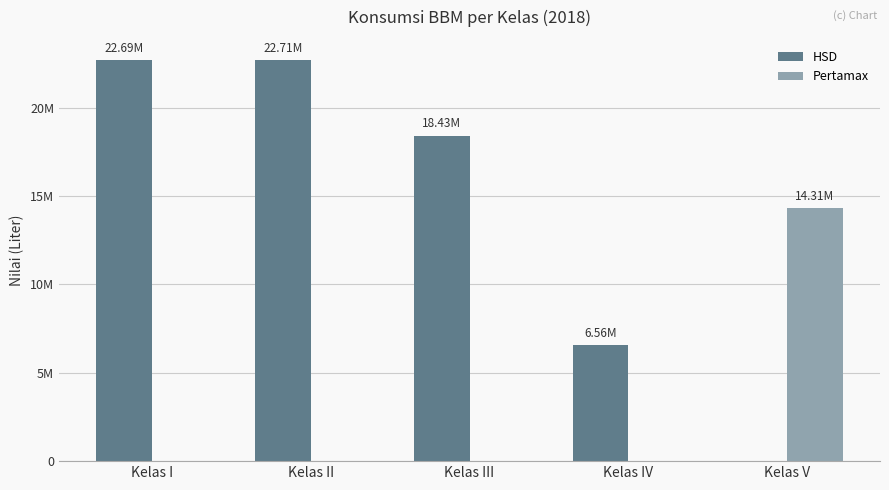

Are the bars horizontal?

No